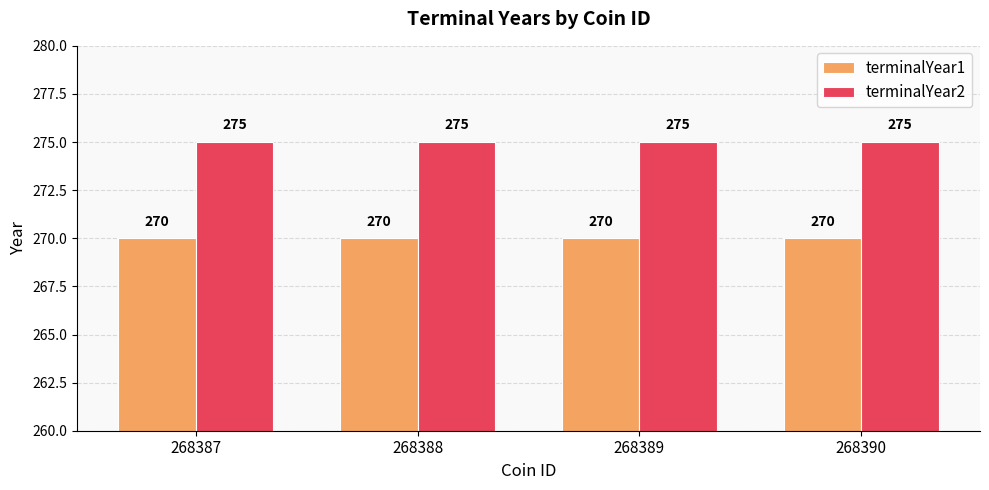

What is the highest value of the terminalYear2 series?

275